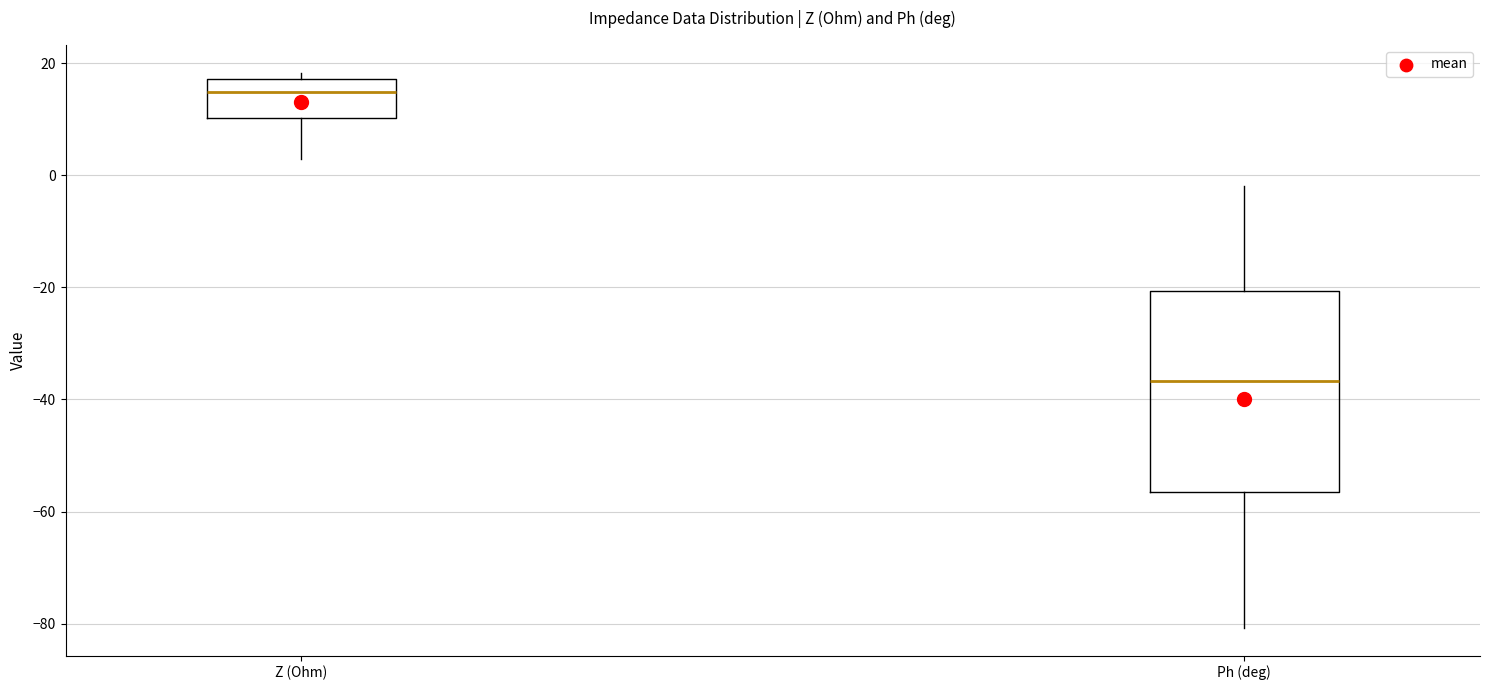

Which box is the tallest, from its lower edge to its upper edge?

Ph (deg)